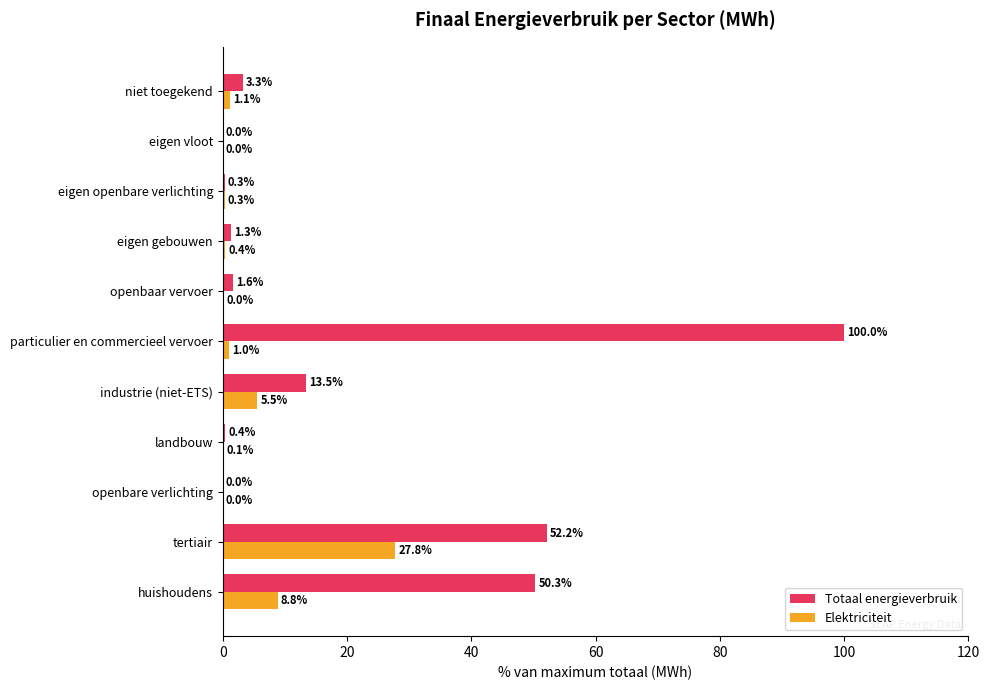

Between particulier en commercieel vervoer and niet toegekend, which series saw the biggest shift?

Totaal energieverbruik